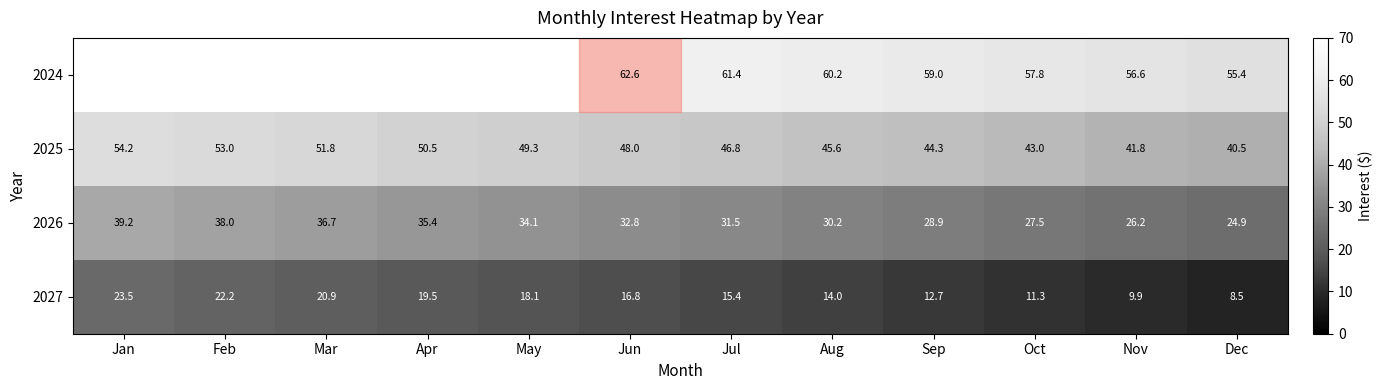

Where is 2025 nearest to the value 47?

Jul